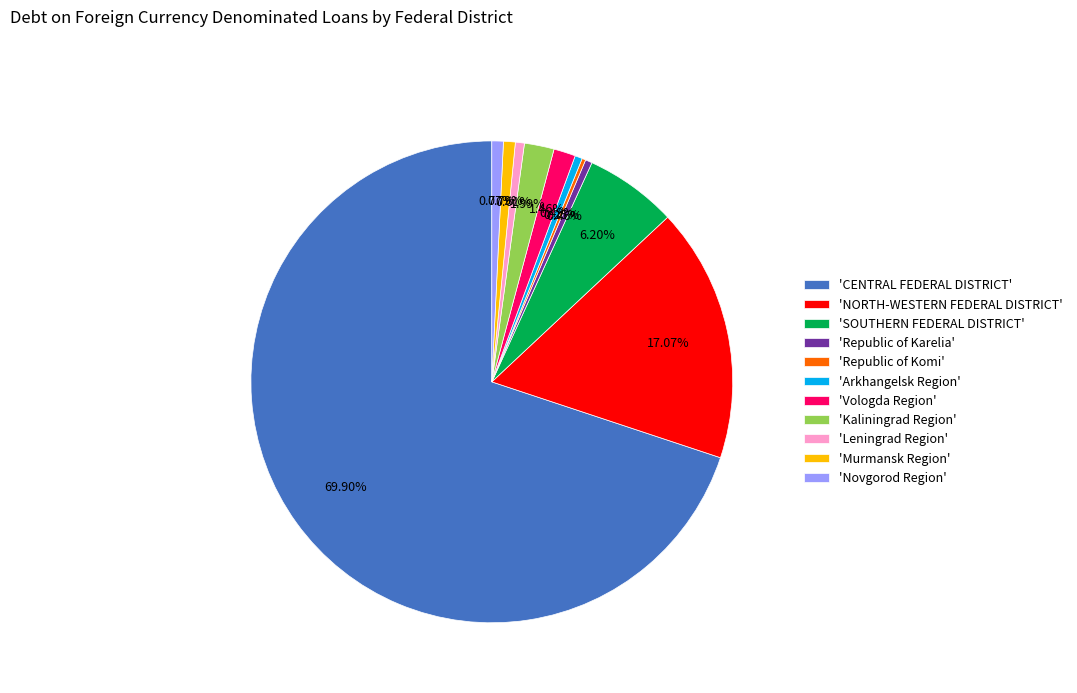

Combined, do 'CENTRAL FEDERAL DISTRICT' and 'Leningrad Region' account for over 50%?

Yes